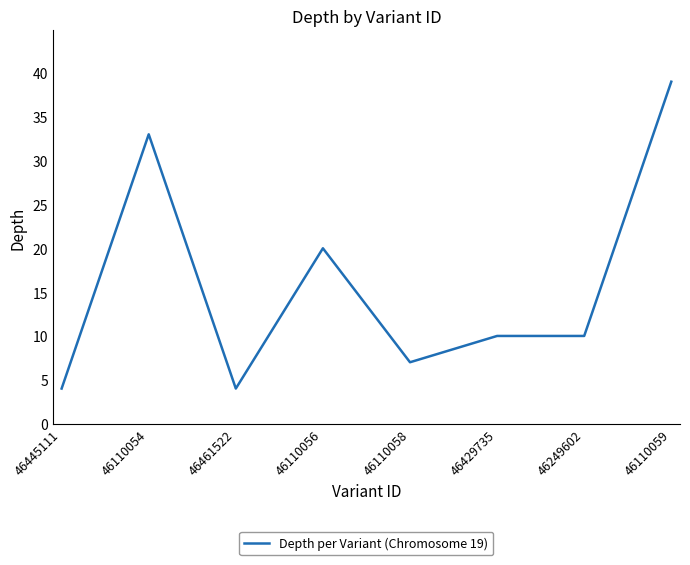

At which category does the chart reach its peak across all series?

46110059